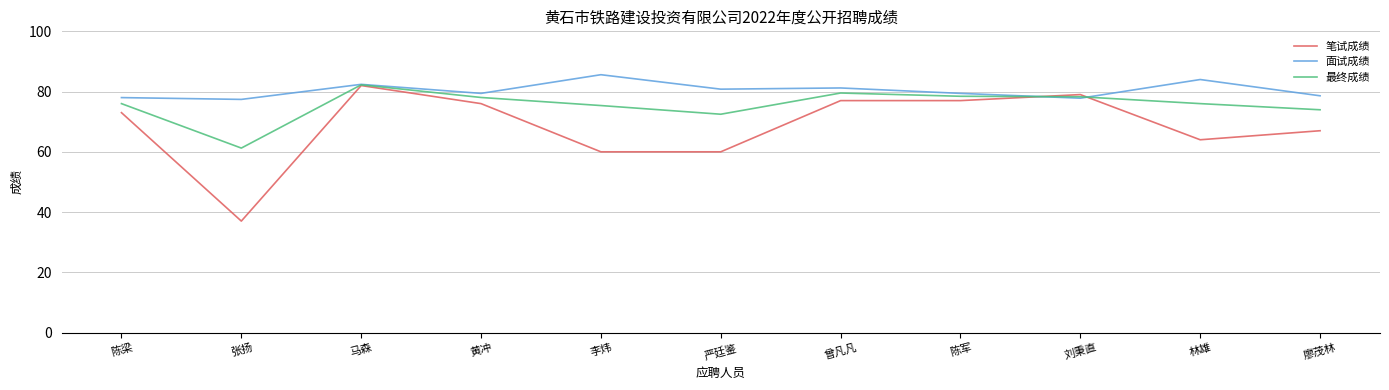

List the series in order of their overall mean, highest first.

面试成绩, 最终成绩, 笔试成绩